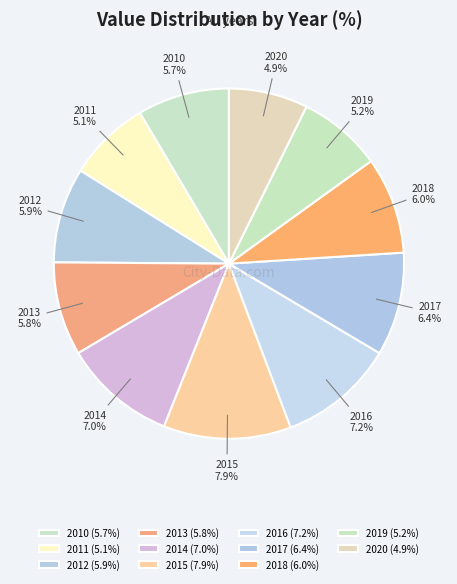

Is the sum of 2015 and 2018 greater than half?

No